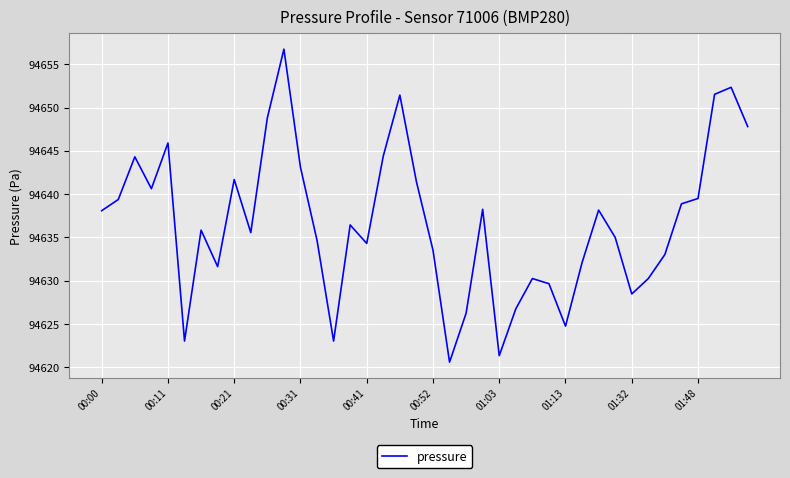

What is the smallest value displayed?

94620.6